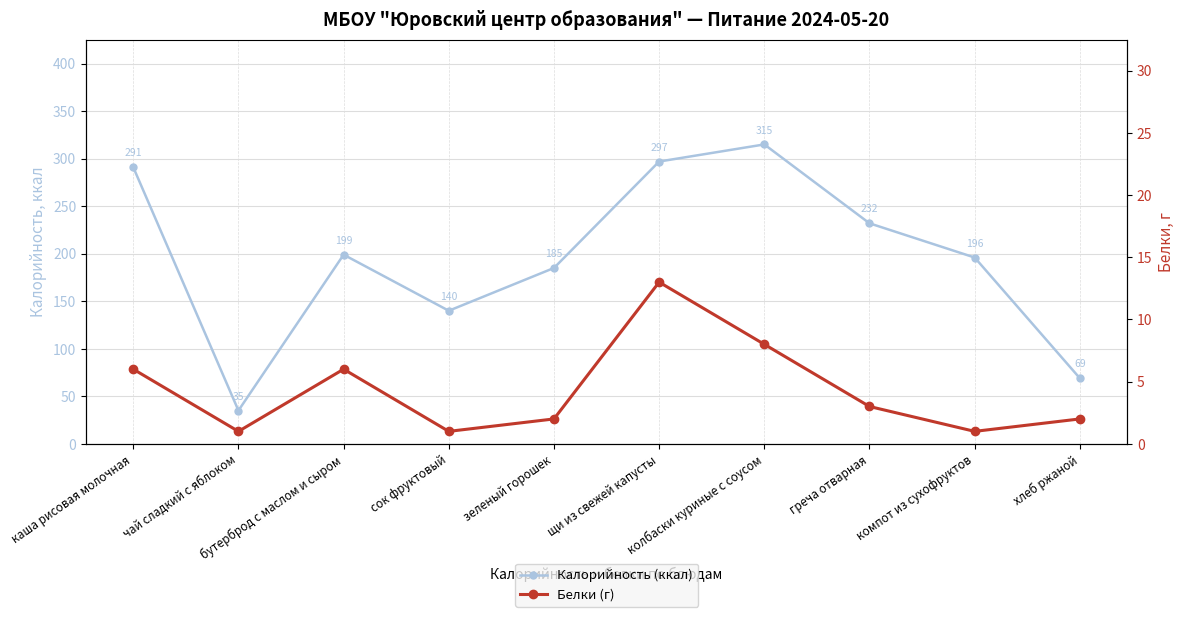

Rank the series at чай сладкий с яблоком from lowest to highest value.

Белки (г), Калорийность (ккал)